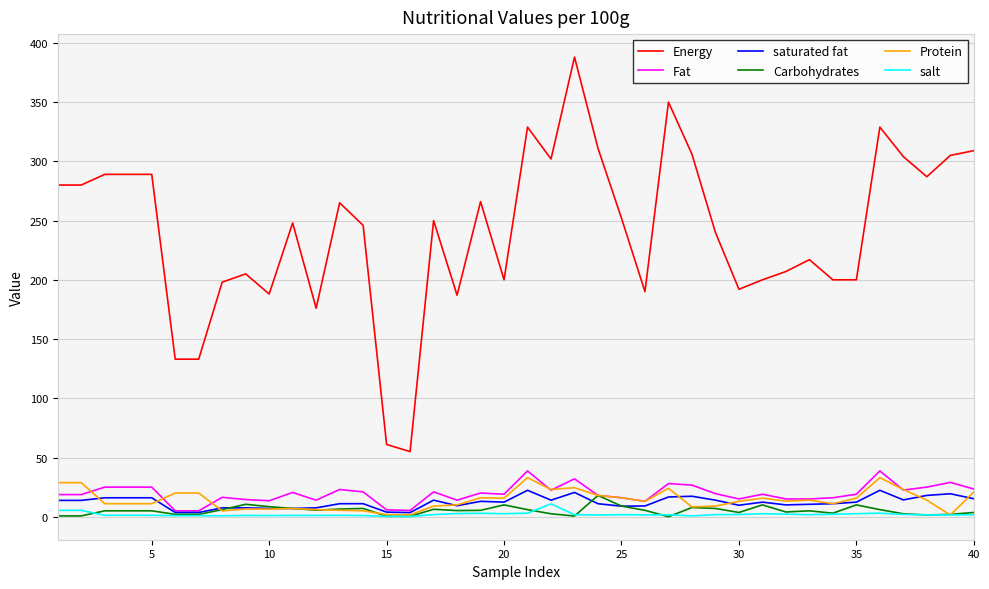

True or false: saturated fat and Energy cross at least once.

False